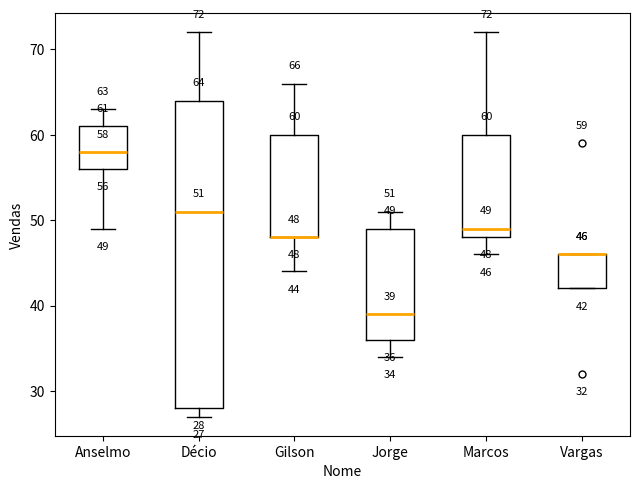

Comparing the boxes themselves (not the whiskers), which one is the tallest?

Décio